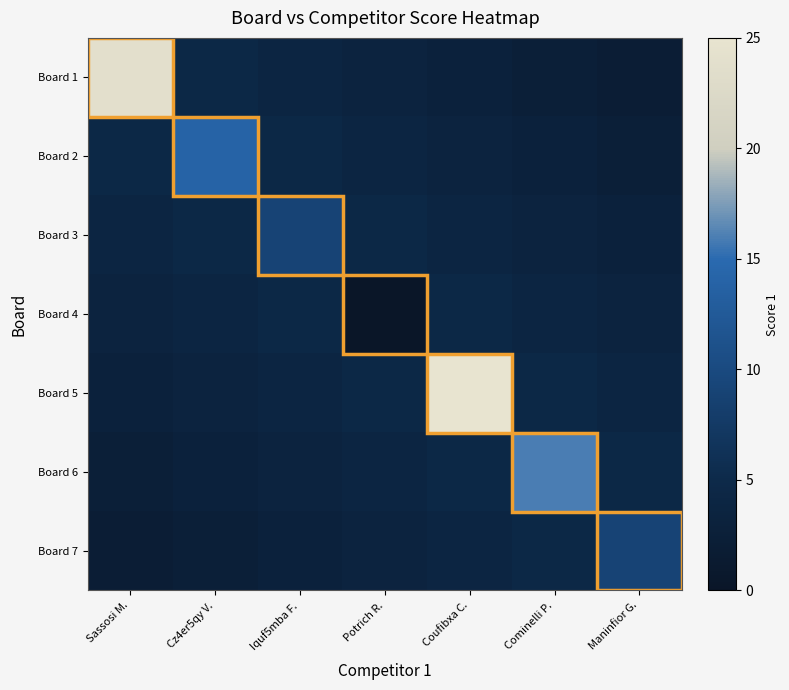

Reading left to right, what are all the values shown in this chart?

Board 1: Sassosi M.=24.0	Cz4er5qy V.=4.5	Iquf5mba F.=4.0	Potrich R.=3.5	Coufibxa C.=3.0	Cominelli P.=2.5	Maninfior G.=2.0
Board 2: Sassosi M.=4.5	Cz4er5qy V.=14.0	Iquf5mba F.=4.5	Potrich R.=4.0	Coufibxa C.=3.5	Cominelli P.=3.0	Maninfior G.=2.5
Board 3: Sassosi M.=4.0	Cz4er5qy V.=4.5	Iquf5mba F.=9.0	Potrich R.=4.5	Coufibxa C.=4.0	Cominelli P.=3.5	Maninfior G.=3.0
Board 4: Sassosi M.=3.5	Cz4er5qy V.=4.0	Iquf5mba F.=4.5	Potrich R.=0.0	Coufibxa C.=4.5	Cominelli P.=4.0	Maninfior G.=3.5
Board 5: Sassosi M.=3.0	Cz4er5qy V.=3.5	Iquf5mba F.=4.0	Potrich R.=4.5	Coufibxa C.=25.0	Cominelli P.=4.5	Maninfior G.=4.0
Board 6: Sassosi M.=2.5	Cz4er5qy V.=3.0	Iquf5mba F.=3.5	Potrich R.=4.0	Coufibxa C.=4.5	Cominelli P.=16.0	Maninfior G.=4.5
Board 7: Sassosi M.=2.0	Cz4er5qy V.=2.5	Iquf5mba F.=3.0	Potrich R.=3.5	Coufibxa C.=4.0	Cominelli P.=4.5	Maninfior G.=9.0